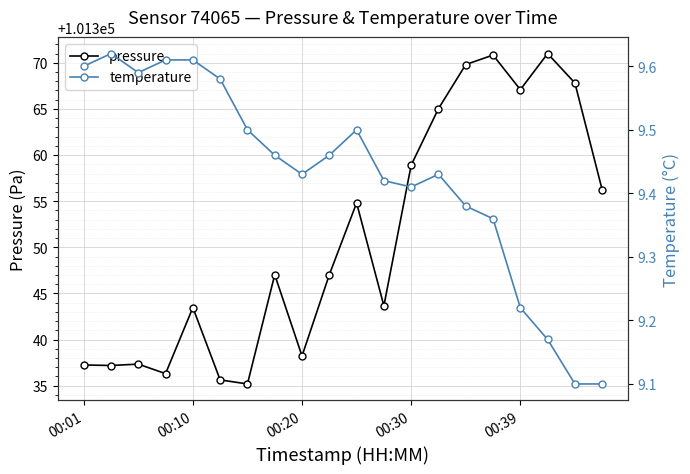

Rank the series by their average value, from highest to lowest.

pressure, temperature